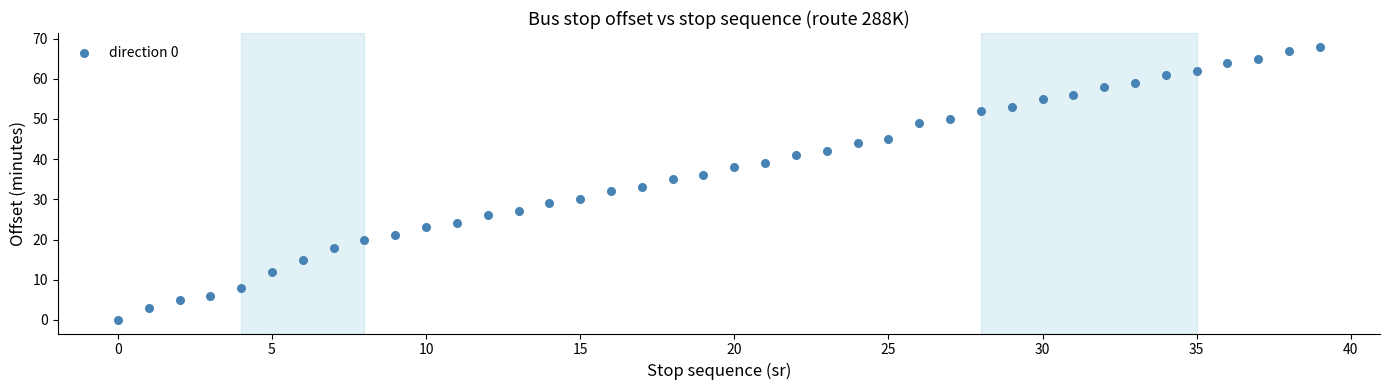

What is the range of Y values (max minus min)?

68